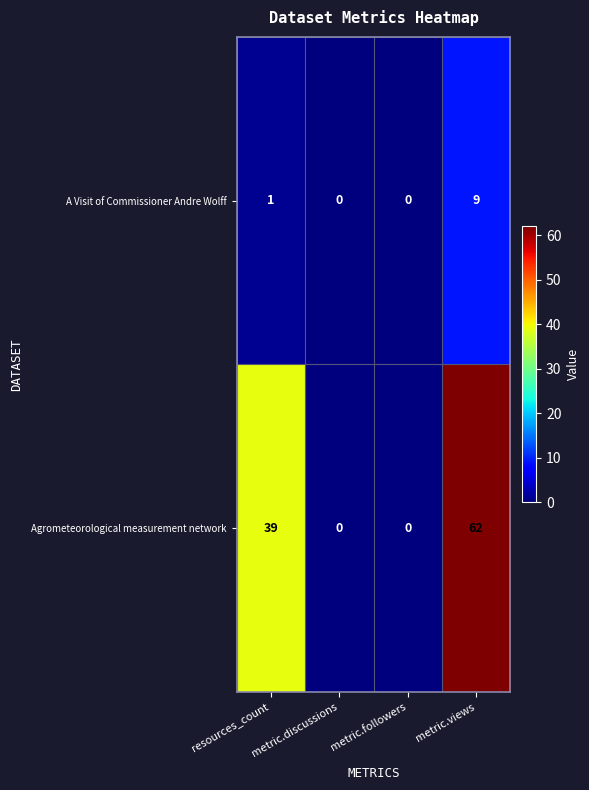

At which category is the sum across all series the highest?

metric.views